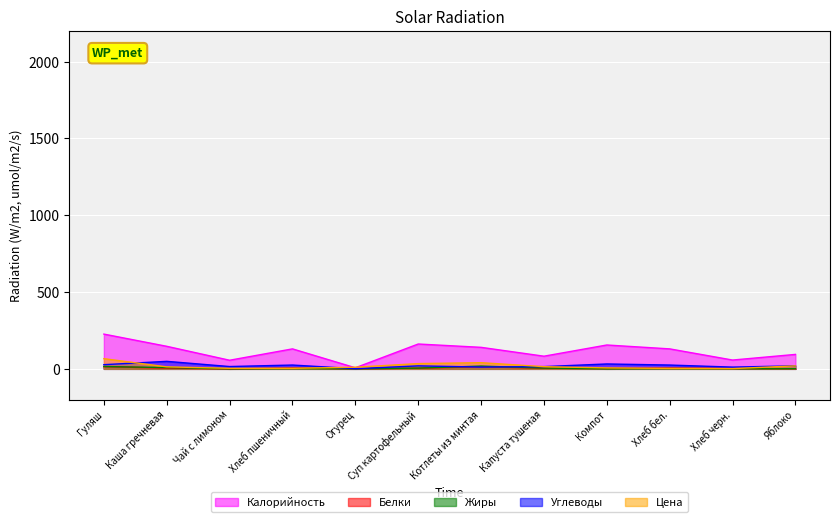

Does the chart display data point markers on the line(s)?

No